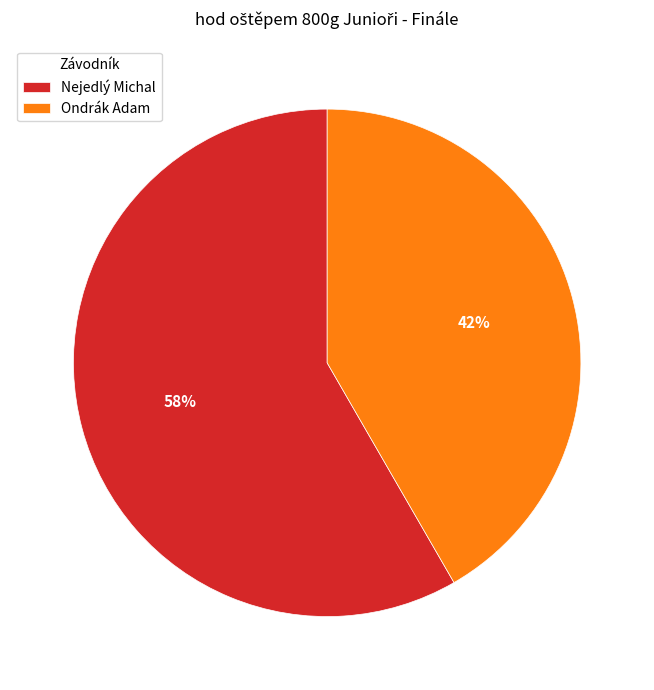

To the nearest percent, what is the combined percentage of Nejedlý Michal and Ondrák Adam?

100%